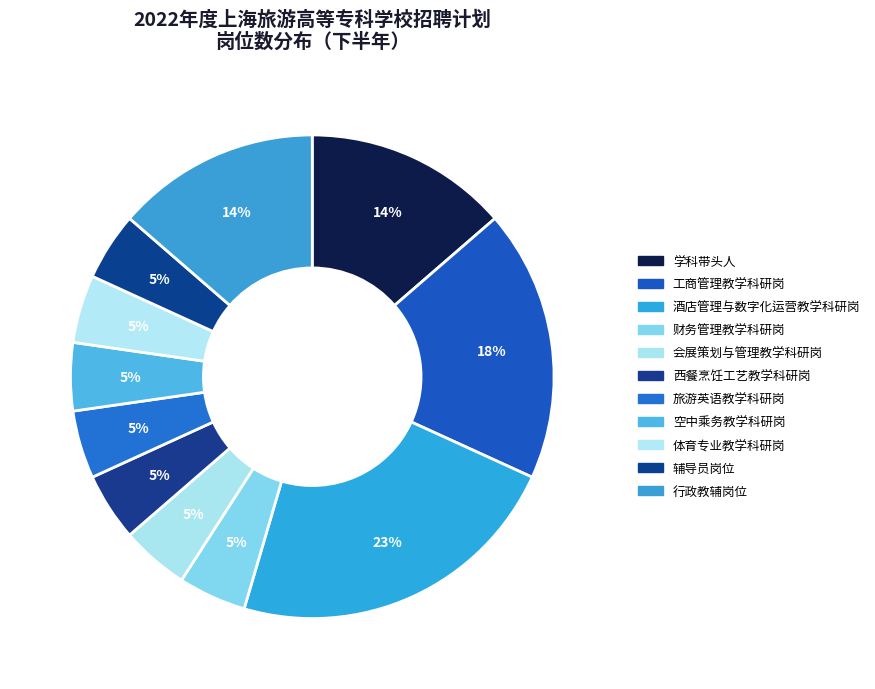

True or false: 行政教辅岗位 accounts for 7% of the total.

False